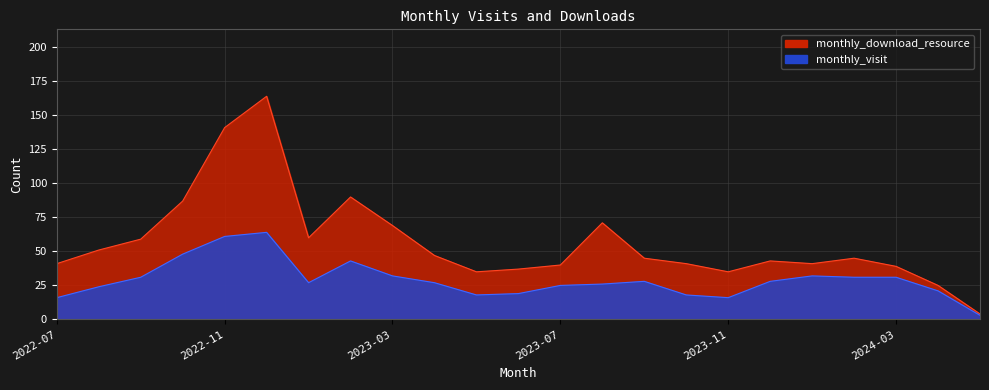

Where is the first local maximum?

2022-12